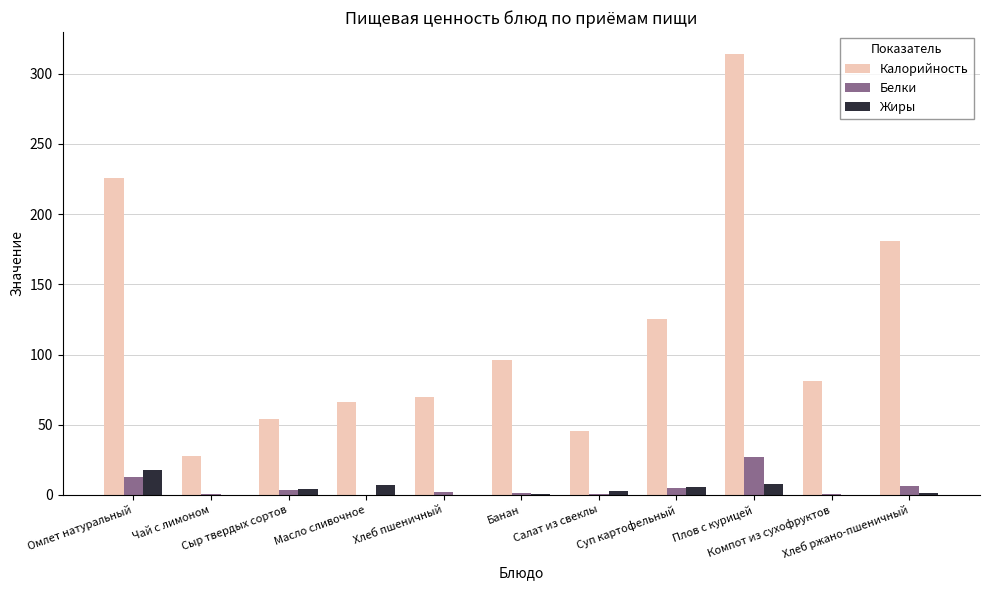

Does the chart contain stacked bars?

No